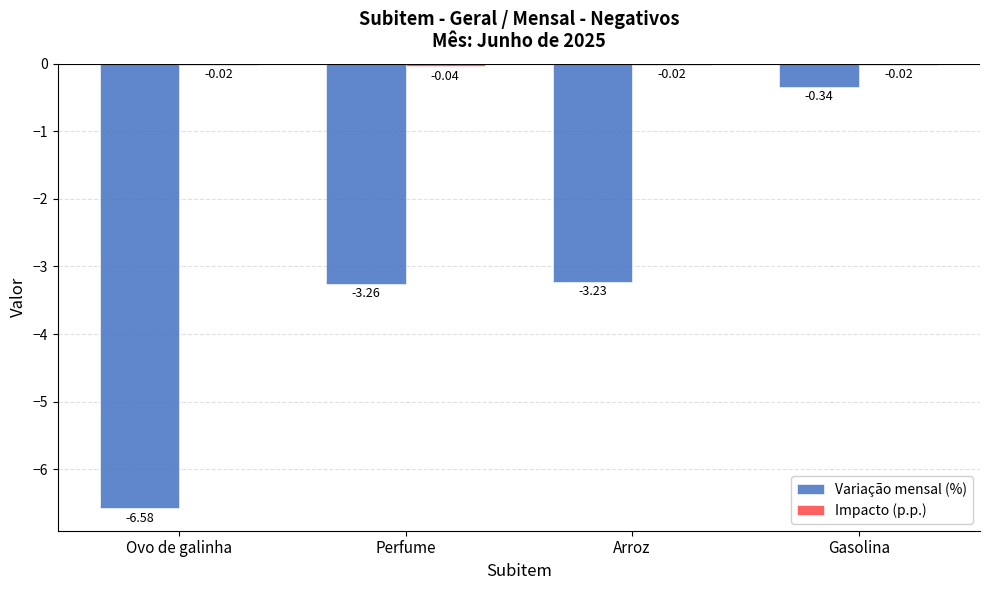

Between Perfume and Arroz, which series saw the biggest shift?

Variação mensal (%)